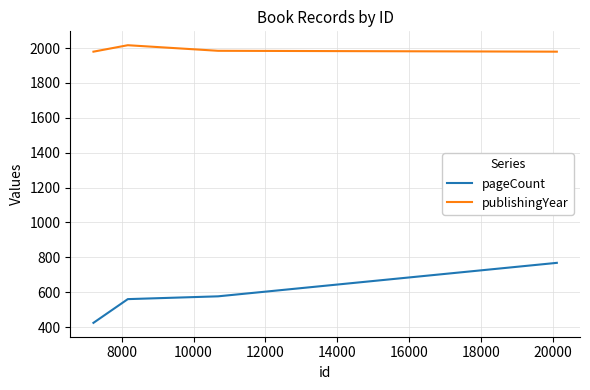

Rank the series by their average value, from lowest to highest.

pageCount, publishingYear